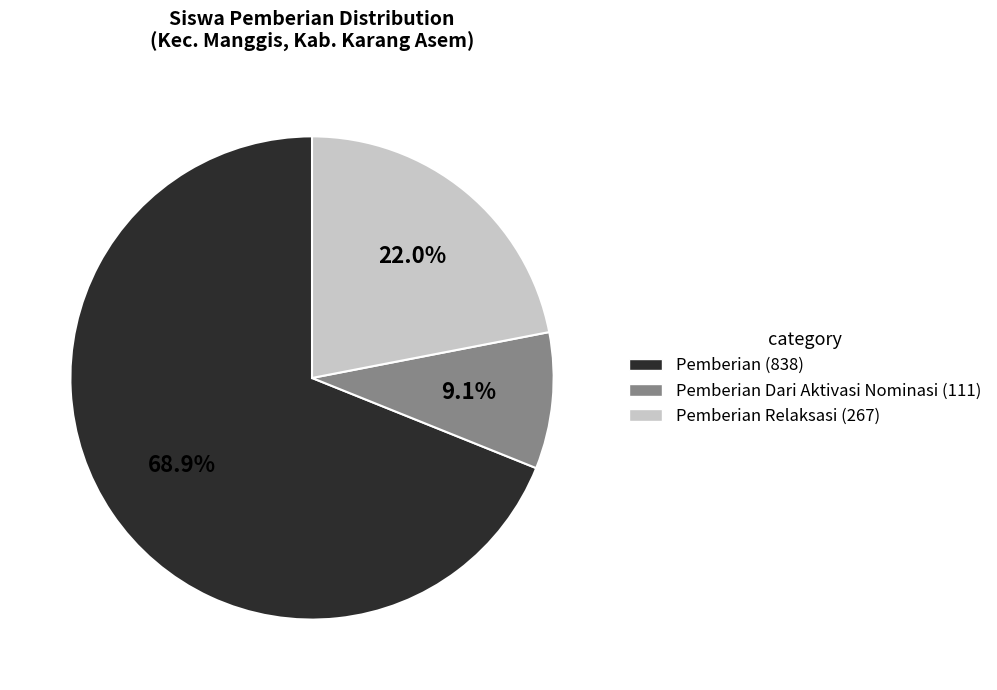

Do Pemberian Relaksasi (267) and Pemberian (838) together represent more than half of the pie?

Yes